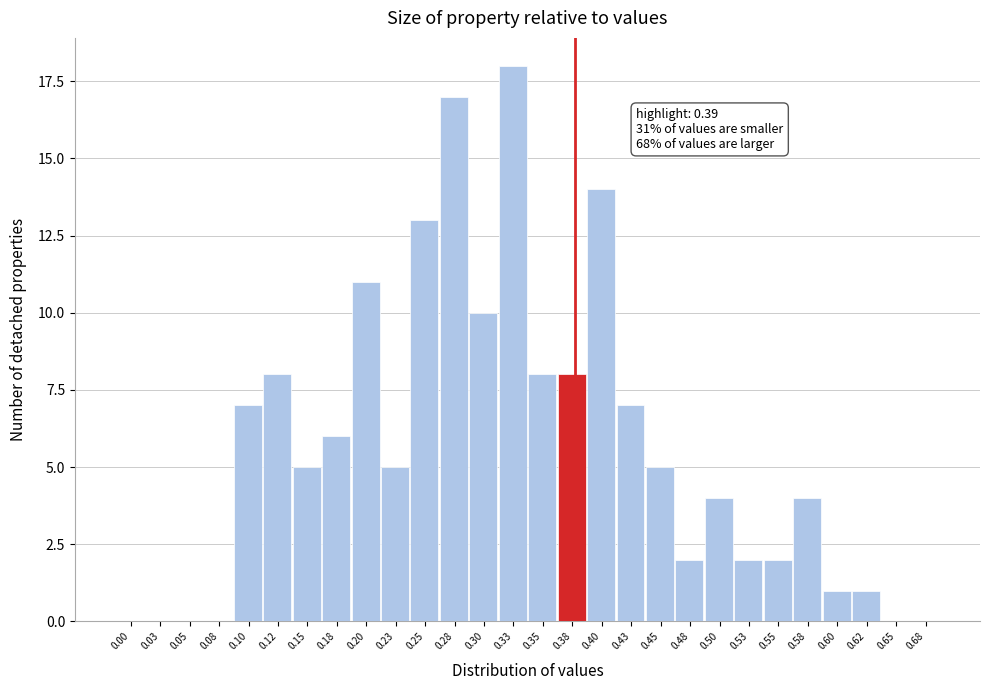

Reading right to left, what are all the values shown in this chart?

0.68=0	0.65=0	0.62=1	0.60=1	0.58=4	0.55=2	0.53=2	0.50=4	0.48=2	0.45=5	0.43=7	0.40=14	0.38=8	0.35=8	0.33=18	0.30=10	0.28=17	0.25=13	0.23=5	0.20=11	0.18=6	0.15=5	0.12=8	0.10=7	0.08=0	0.05=0	0.03=0	0.00=0